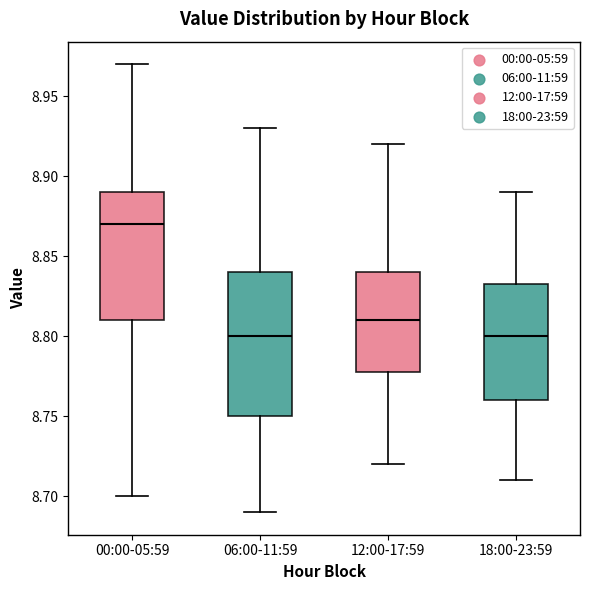

Where is the upper edge of the box for 00:00-05:59 on the y-axis? The values are not printed on the chart, so give them approximately, as read against the axis.

8.890